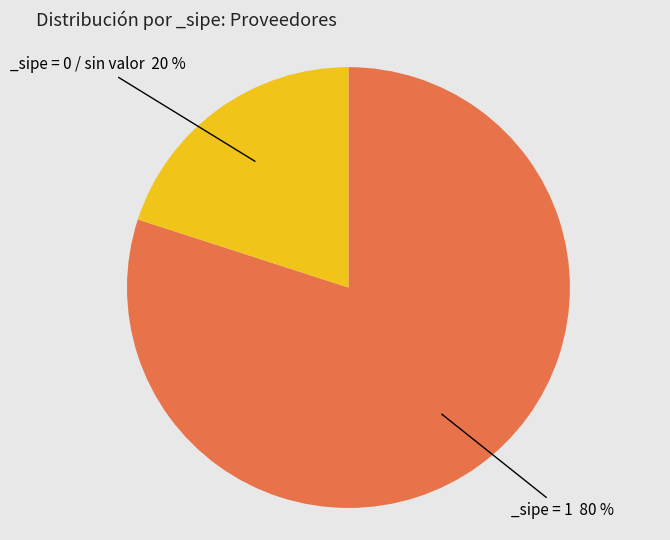

Is there a majority slice in this chart?

Yes